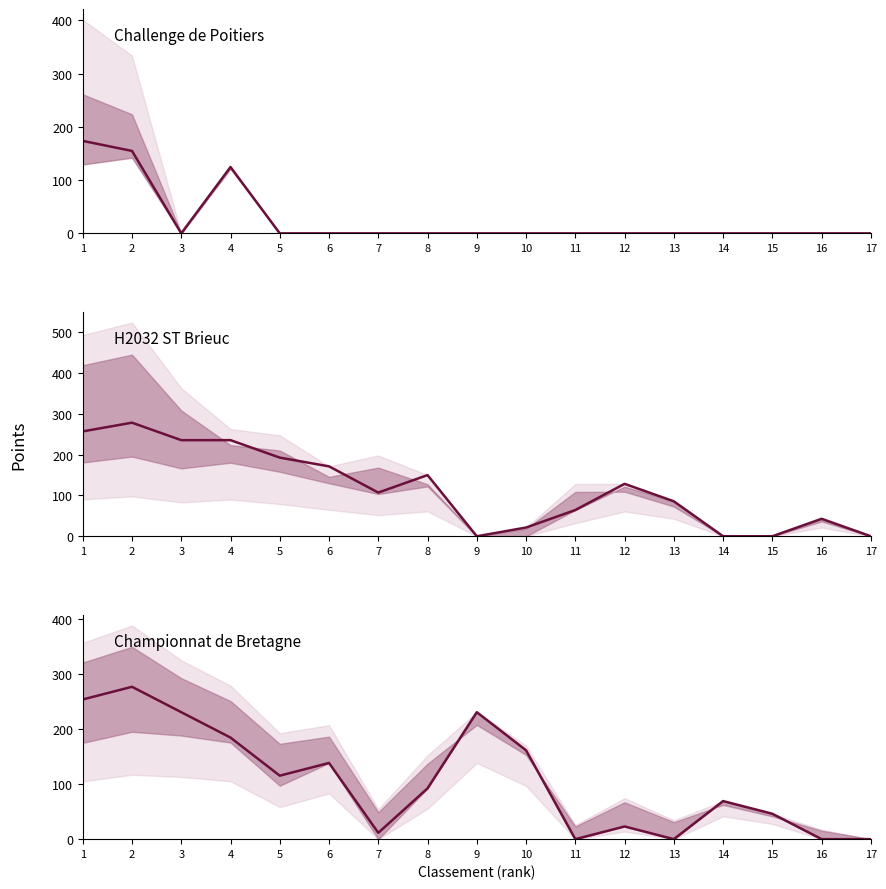

Between 11 and 13, which series saw the biggest shift?

H2032 ST Brieuc